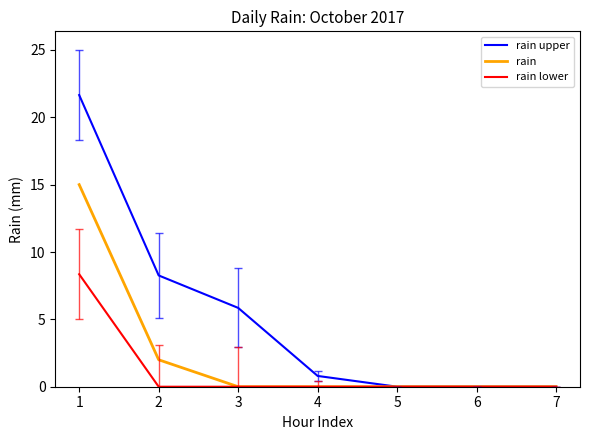

Which series has the largest total across all categories?

rain upper